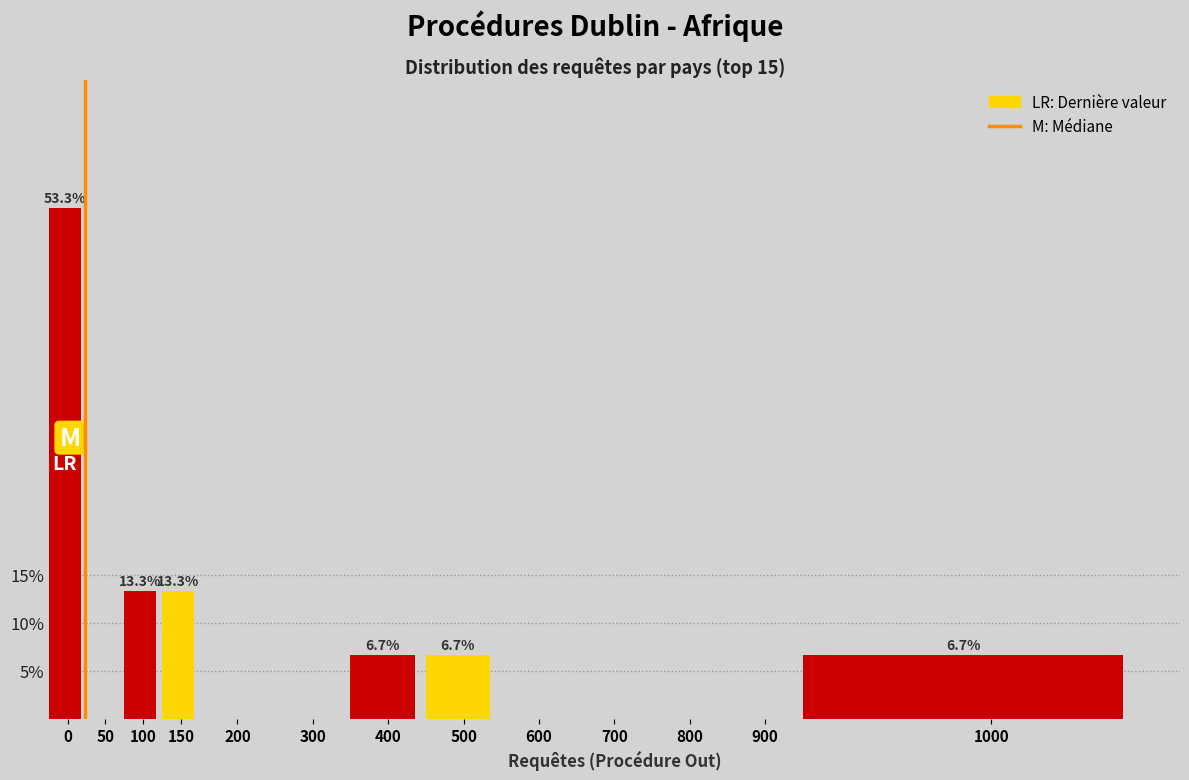

Reading right to left, transcribe all the data shown in this chart.

1000=6.7	900=0.0	800=0.0	700=0.0	600=0.0	500=6.7	400=6.7	300=0.0	200=0.0	150=13.3	100=13.3	50=0.0	0=53.3